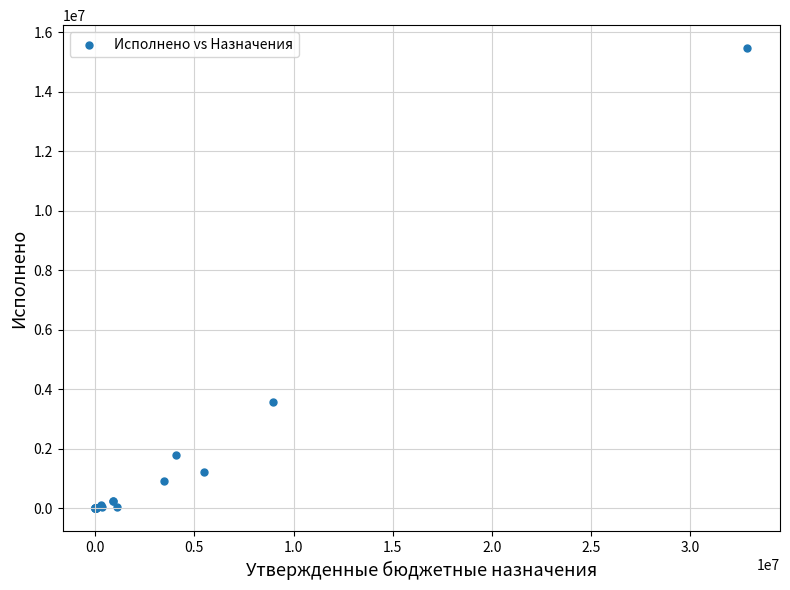

What Y value in the scatter plot is closest to 7729408?

3581695.8